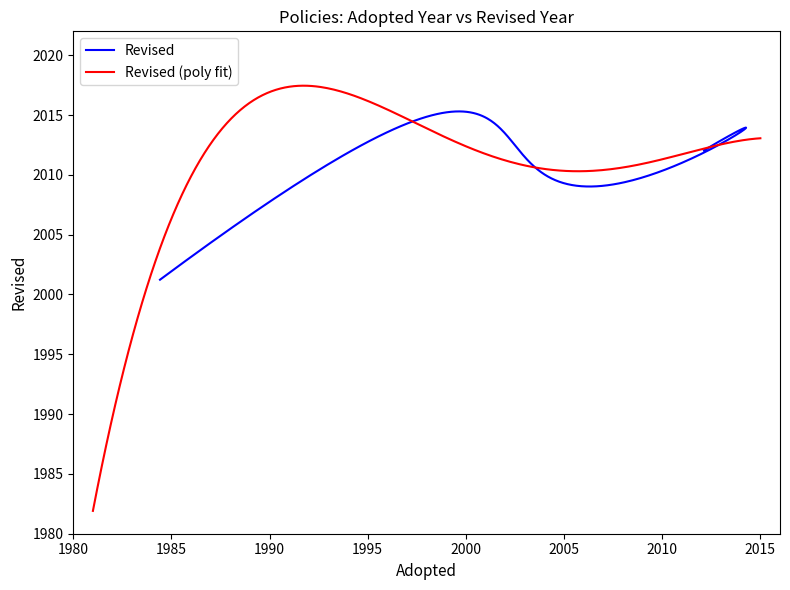

Reading right to left, transcribe all the data shown in this chart.

Adopted: 2015	2000	2000	2000	2002	1981	2001	1992	1994	2000	2000	2011	2012	1993	2012	2012	2010	2000	2013	2002	2010	2000	2013	2011	2008	2008	2006	2013	2013	2009	2013	2003	2007	2013	2002	2002	2001	1989
Revised: 2015	2013	2013	2013	2001	1982	2019	2020	2020	2012	2012	2011	2012	2013	2012	2012	2011	2015	2015	2009	2010	2015	2015	2011	2013	2013	2013	2014	2010	2015	2003	2013	2007	2015	2015	2010	2002	2015